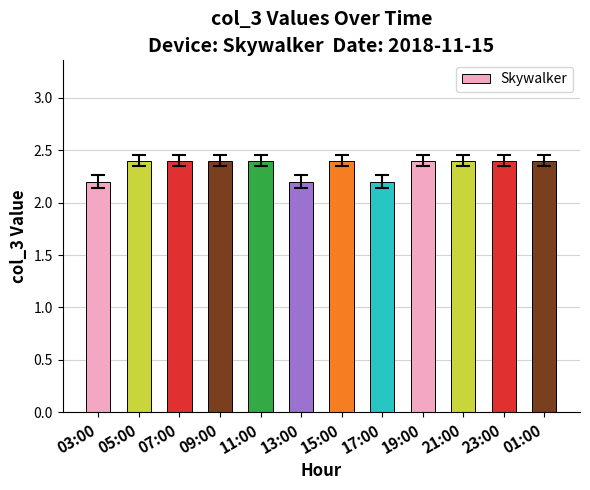

What is the label of the 5th bar from the right?

17:00